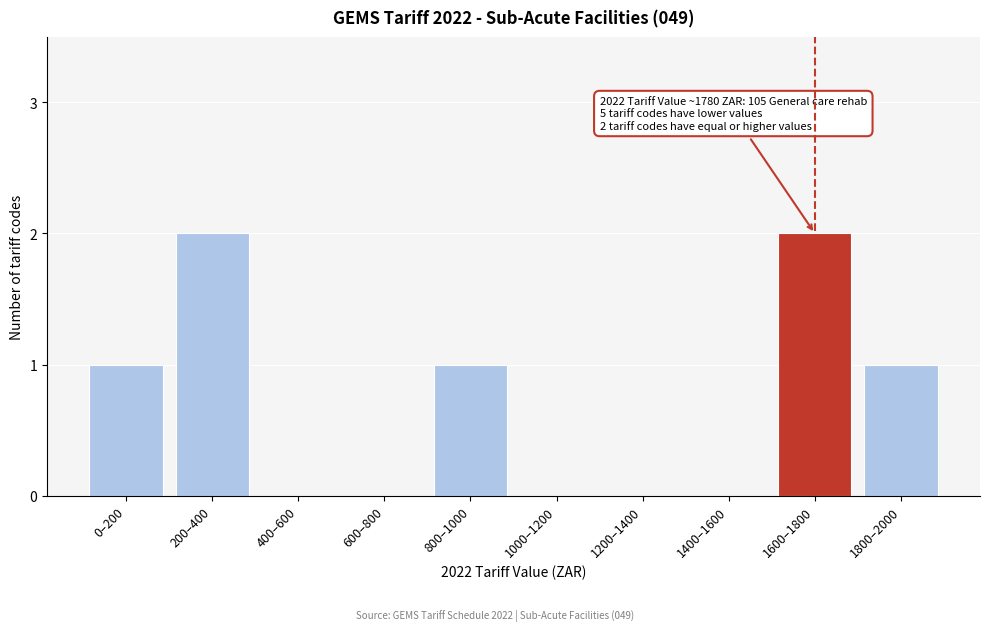

Reading left to right, list all the values displayed in this chart.

0–200=1	200–400=2	400–600=0	600–800=0	800–1000=1	1000–1200=0	1200–1400=0	1400–1600=0	1600–1800=2	1800–2000=1